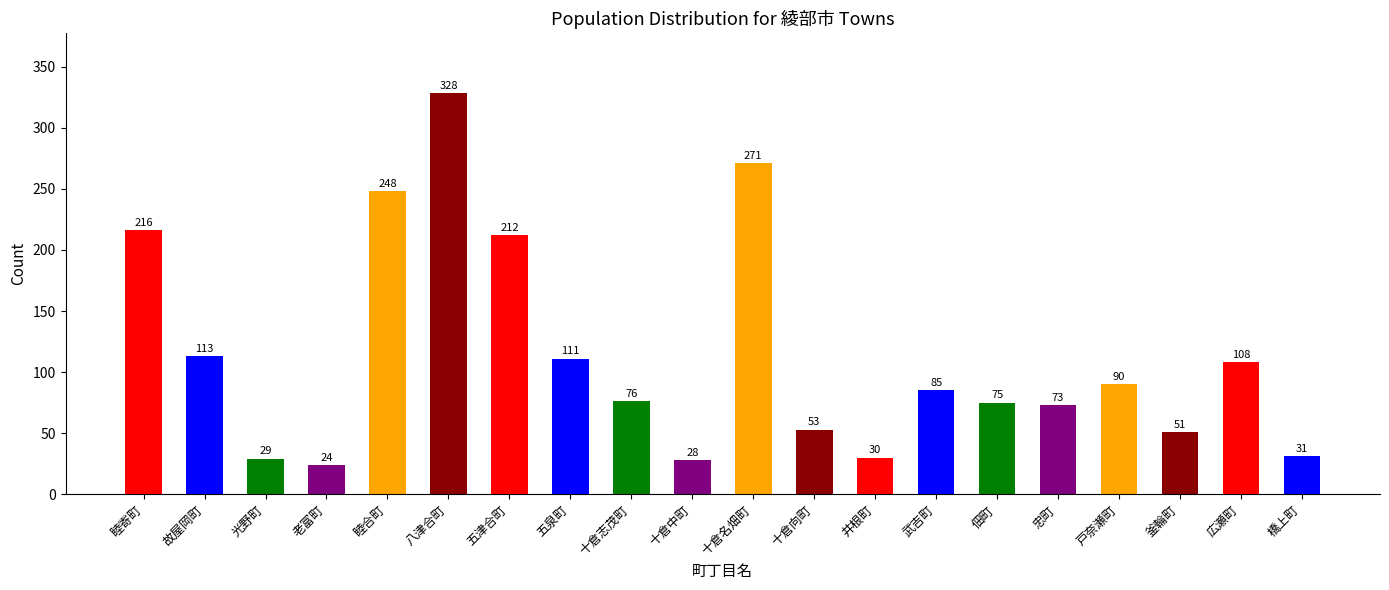

Reading left to right, list all the values displayed in this chart.

216	113	29	24	248	328	212	111	76	28	271	53	30	85	75	73	90	51	108	31